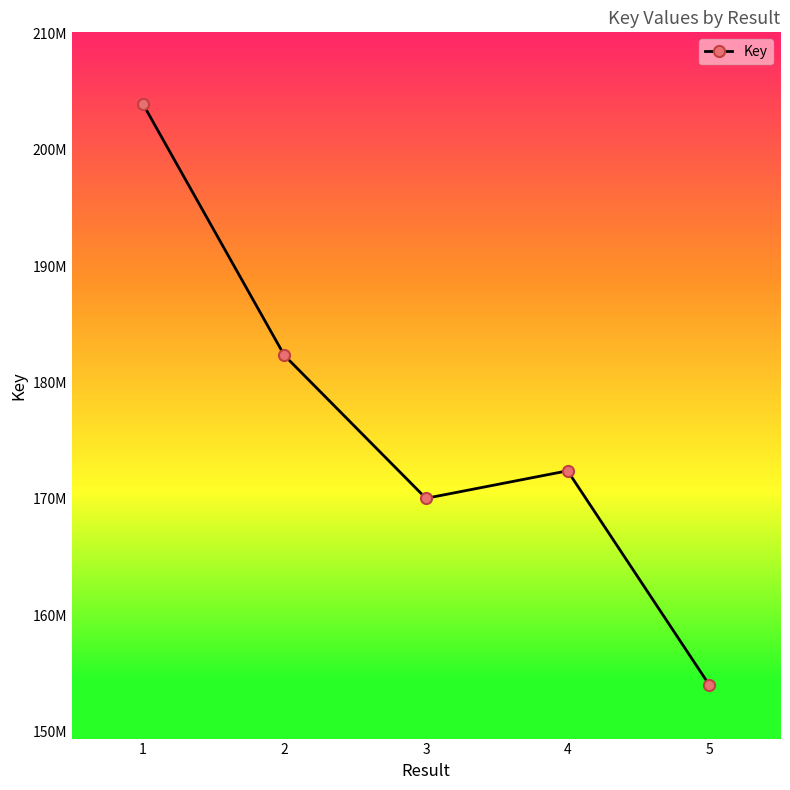

Is this an area chart (filled region under the line)?

No